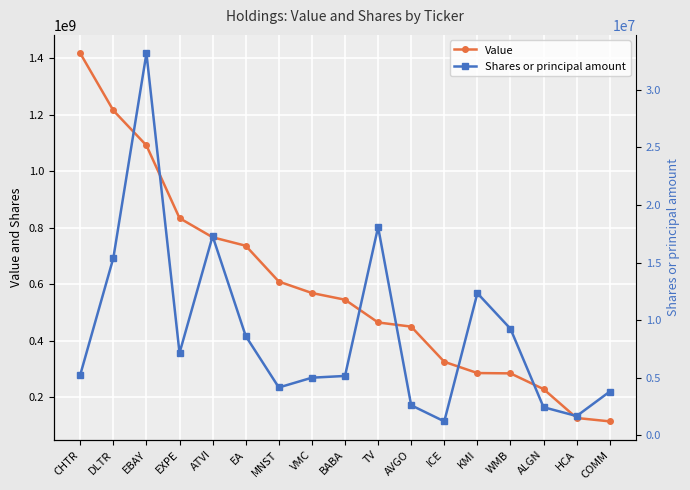

How many lines are shown in the chart?

2